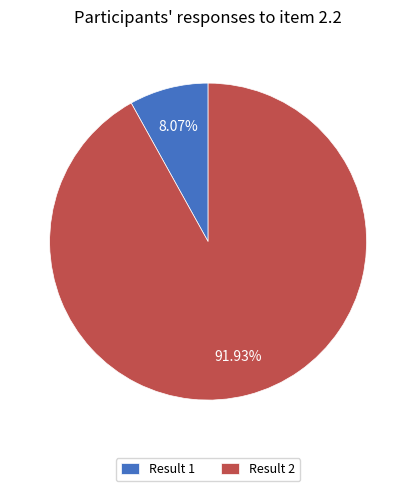

How many segments does this pie chart have?

2